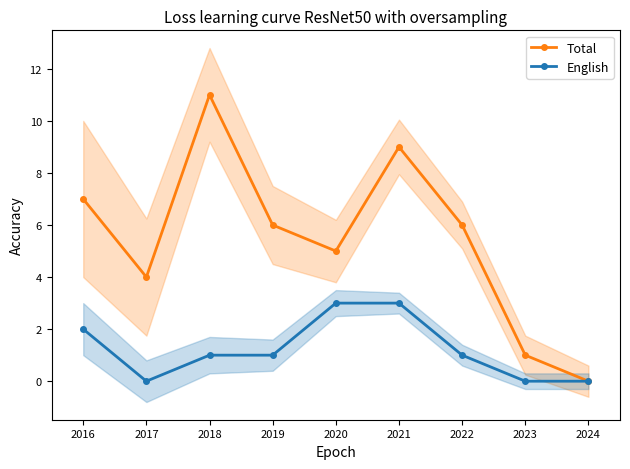

What is the difference between the Total values at 2017 and 2021?

5